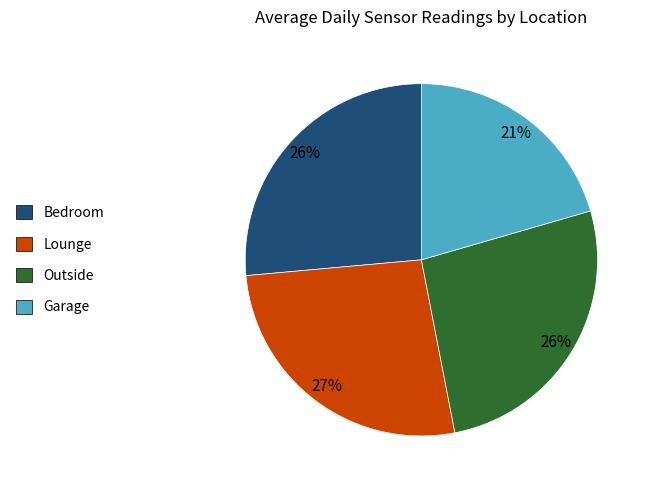

Is there any slice that represents more than half of the pie?

No